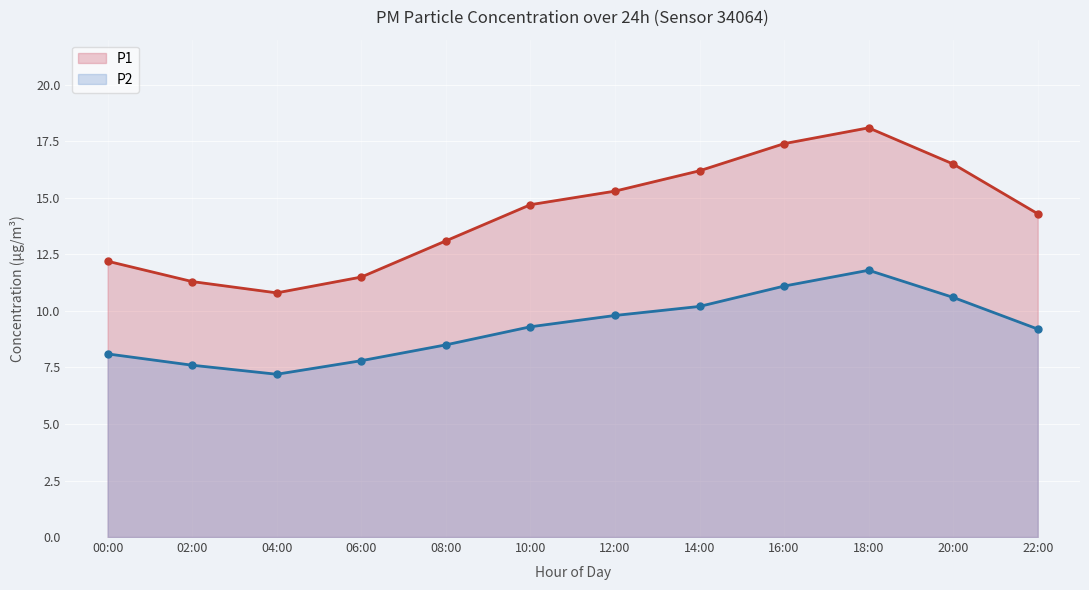

What is the difference between the P2 values at 14:00 and 10:00?

0.9